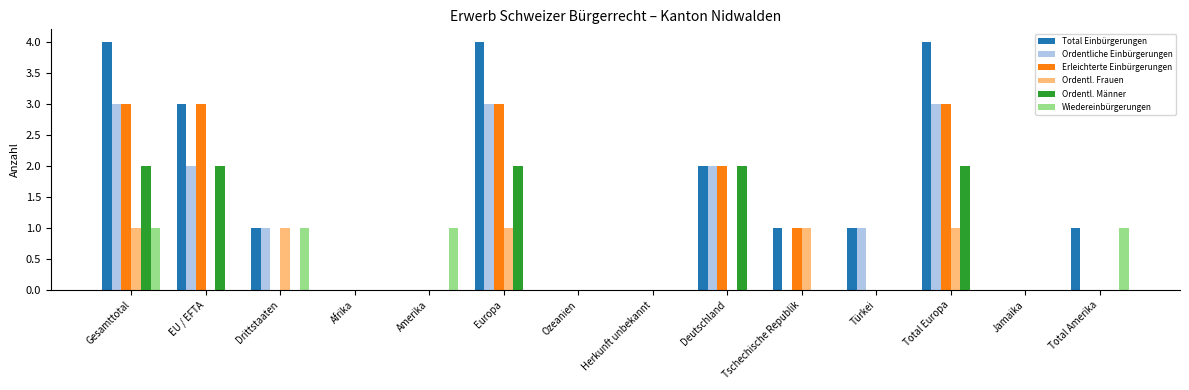

True or false: Ordentliche Einbürgerungen has a value of 1 at Total Amerika.

False